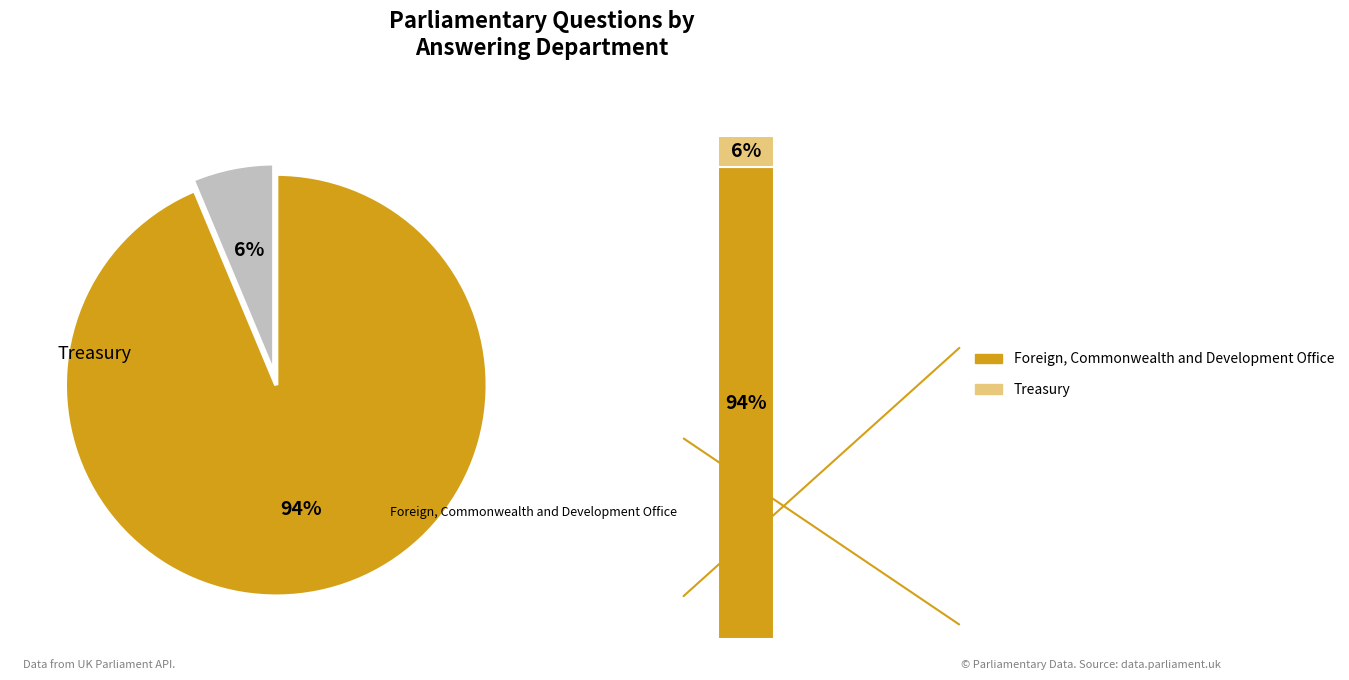

What percentage is the Treasury slice, to the nearest percent?

6%